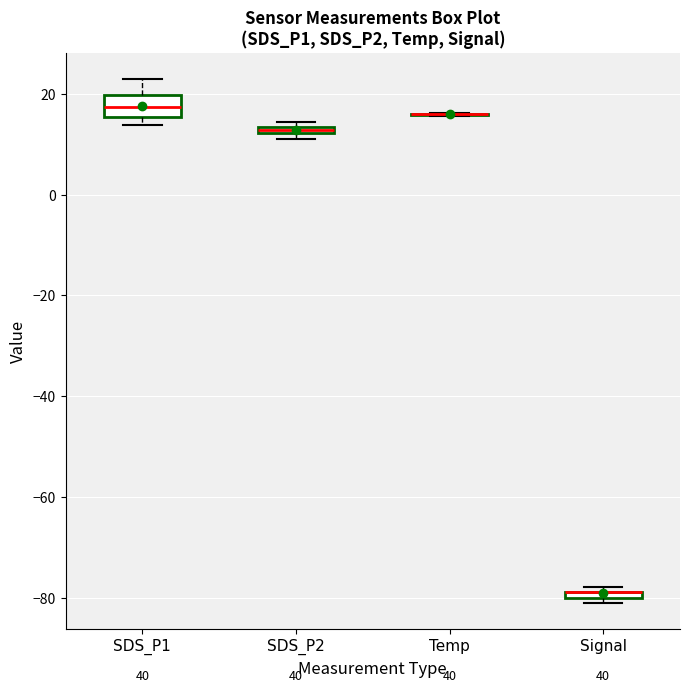

Which box is the tallest, from its lower edge to its upper edge?

SDS_P1